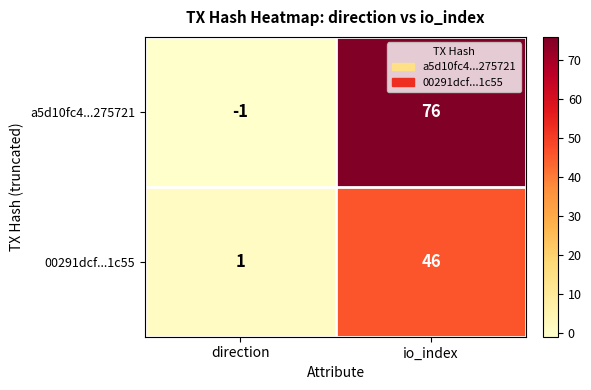

True or false: a5d10fc4...275721 has a value of 18 at io_index.

False